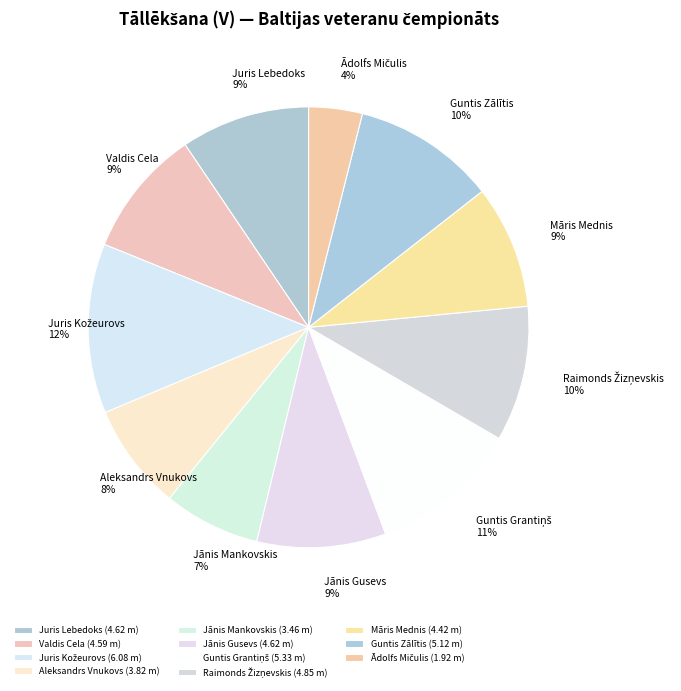

The Valdis Cela slice represents 1% of the pie. True or false?

False